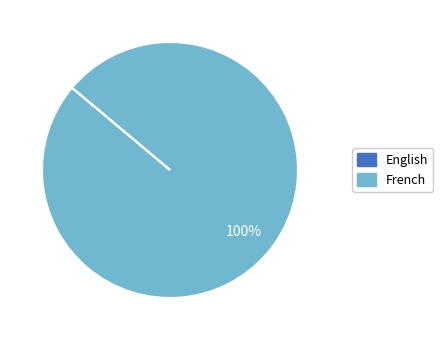

Which slice is the largest?

French